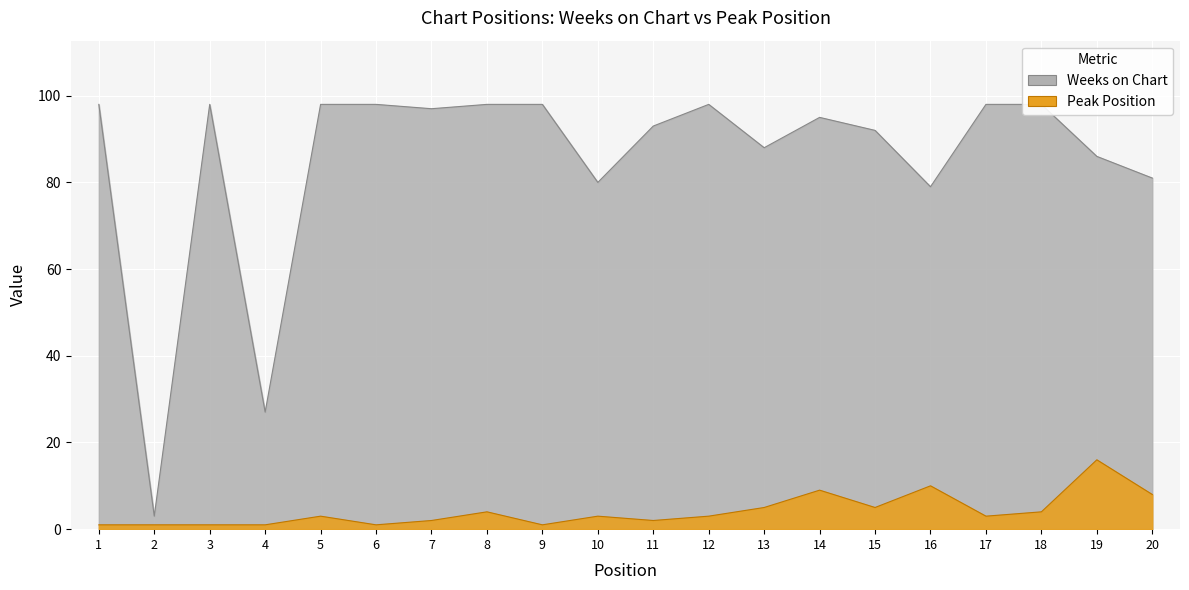

Count the number of data series in this chart.

2